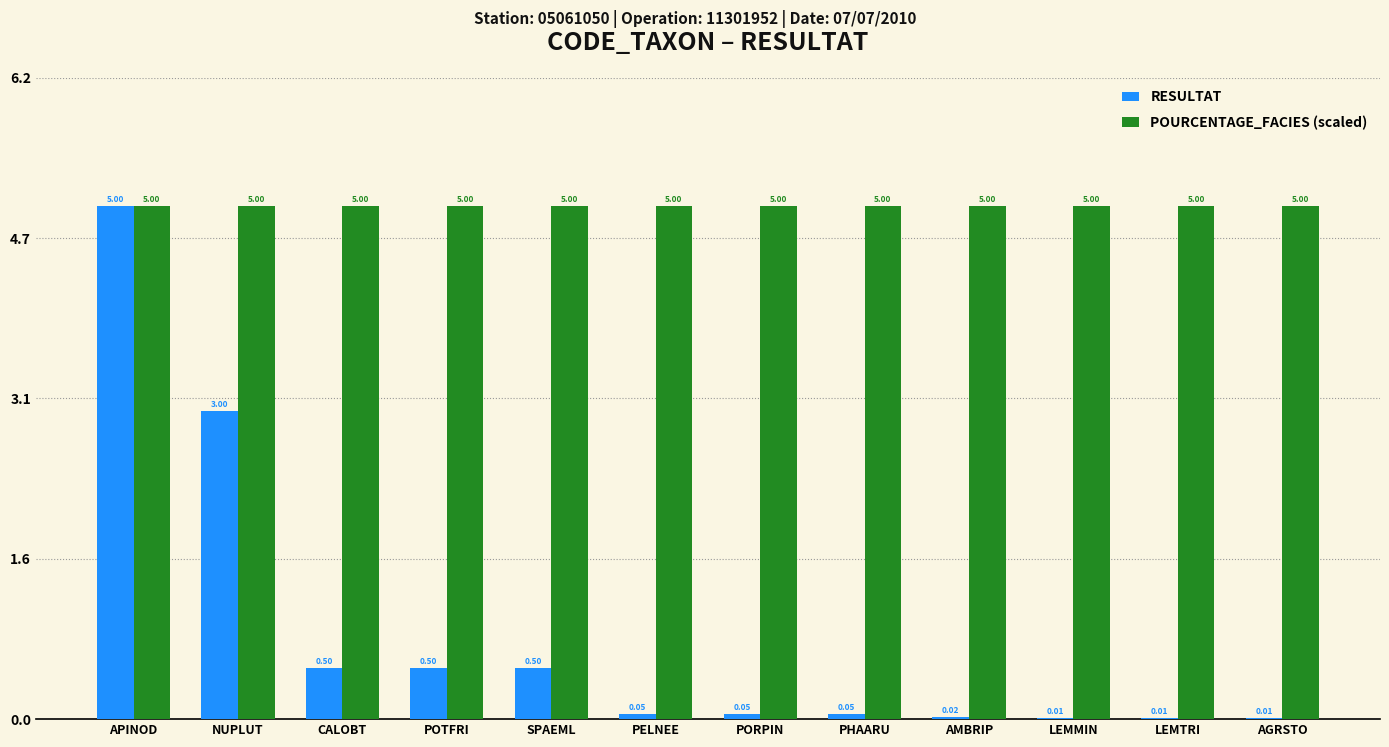

What is the average value of the POURCENTAGE_FACIES (scaled) series?

5.0